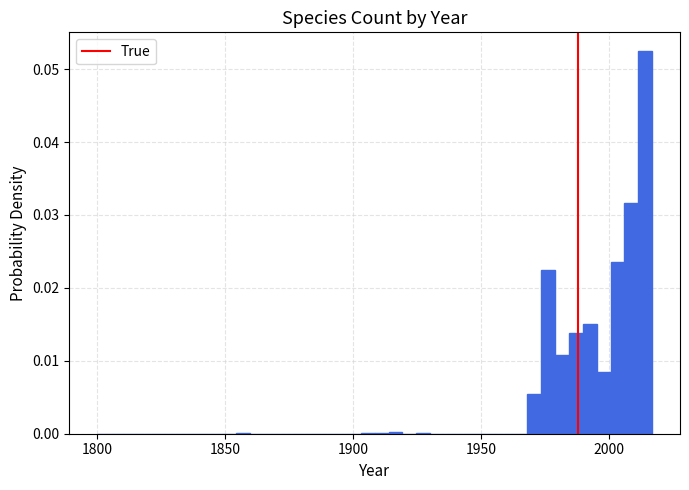

Around what value on the x-axis is the tallest bar? Give the approximate position of its centre, as read against the axis.

2015